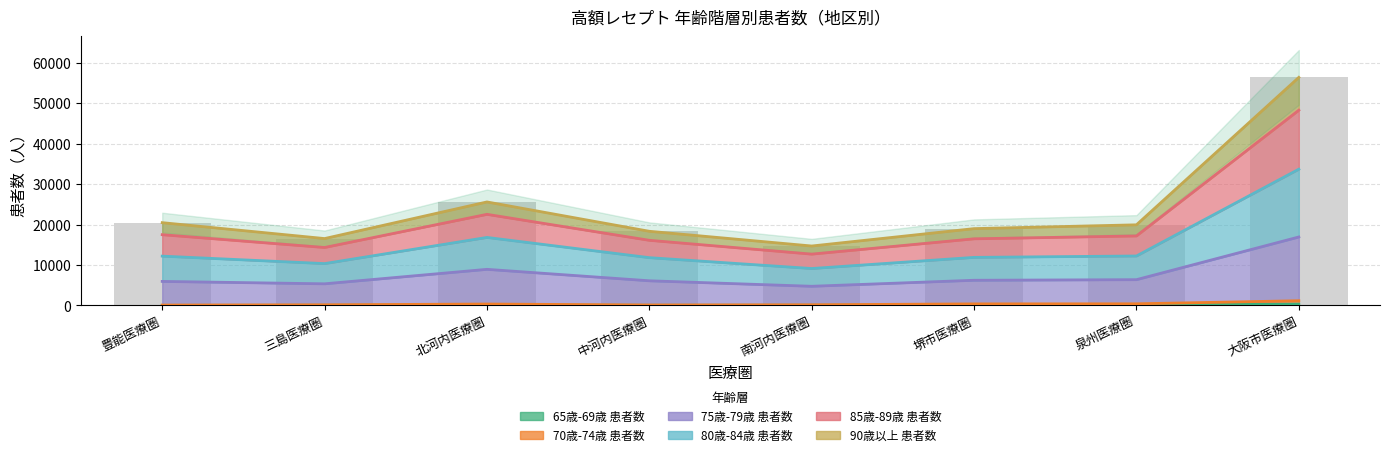

Which label corresponds to the largest value in the chart?

大阪市医療圏